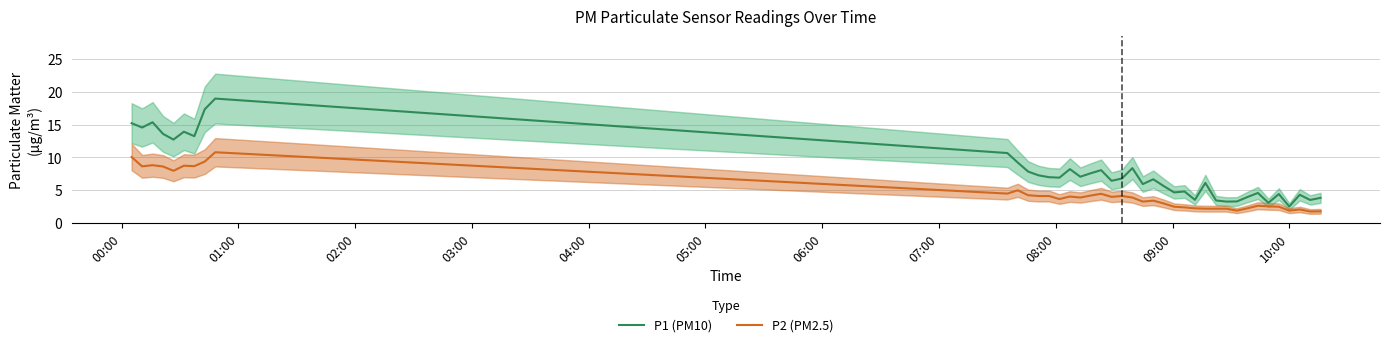

What is the maximum value for P1 (PM10)?

19.0